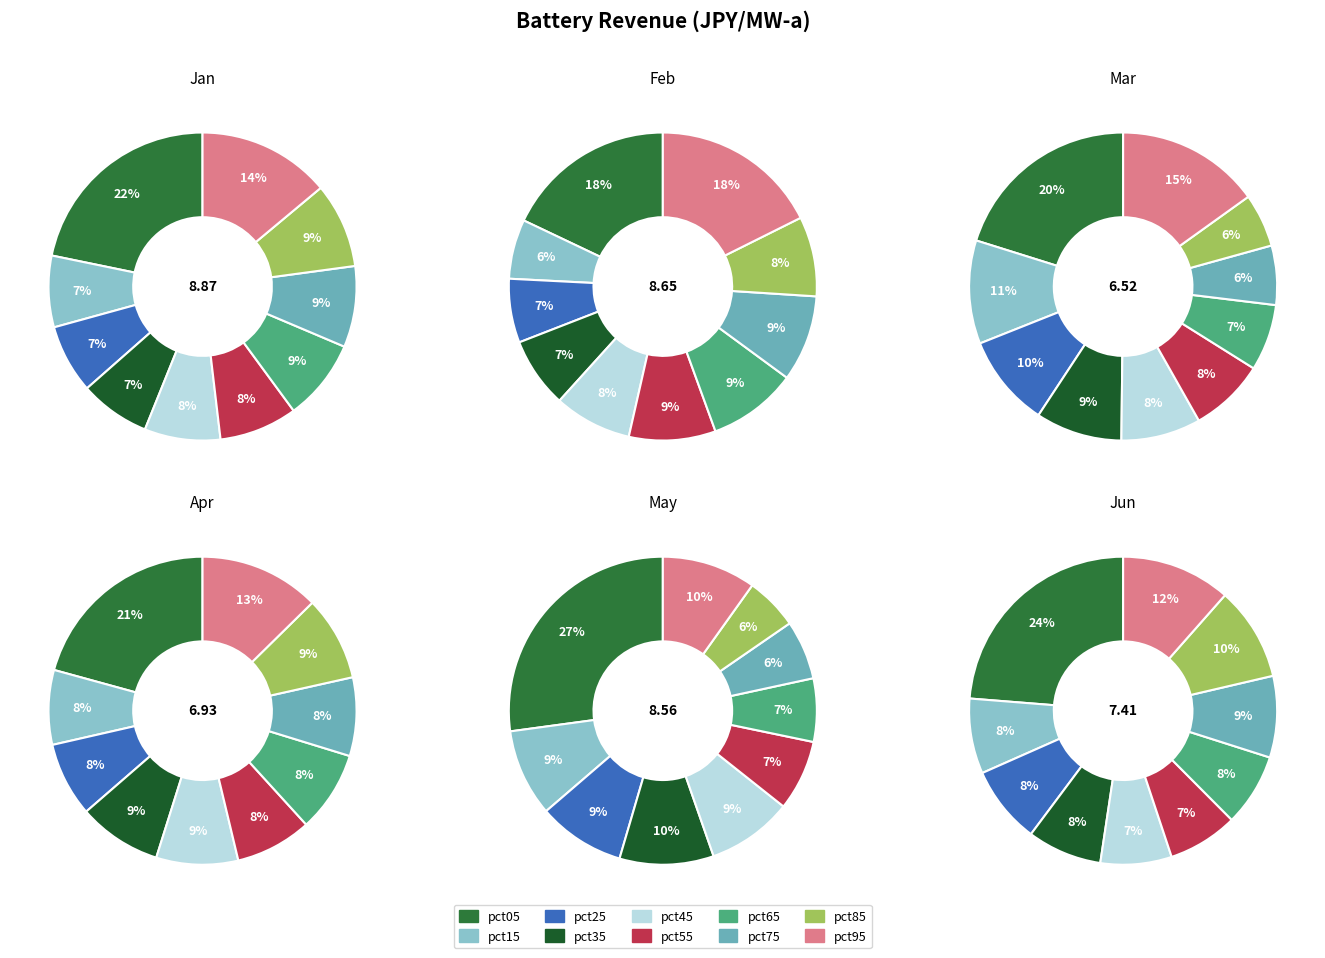

To the nearest percent, what percentage of the pie is pct05?

20%